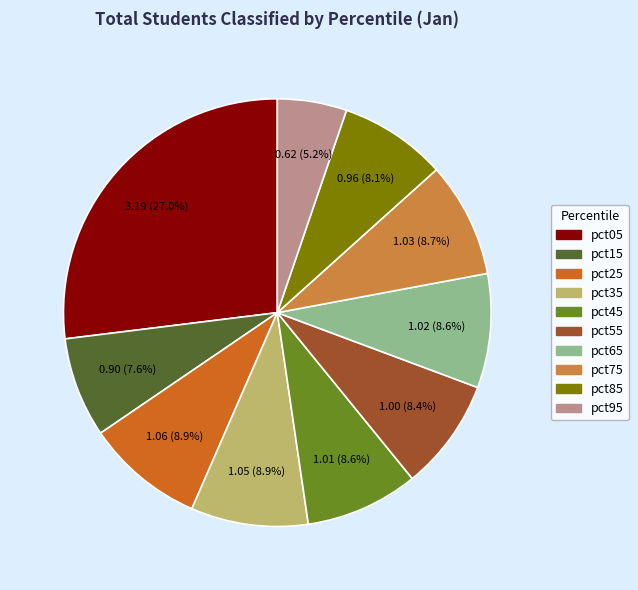

Is there any slice that represents more than half of the pie?

No